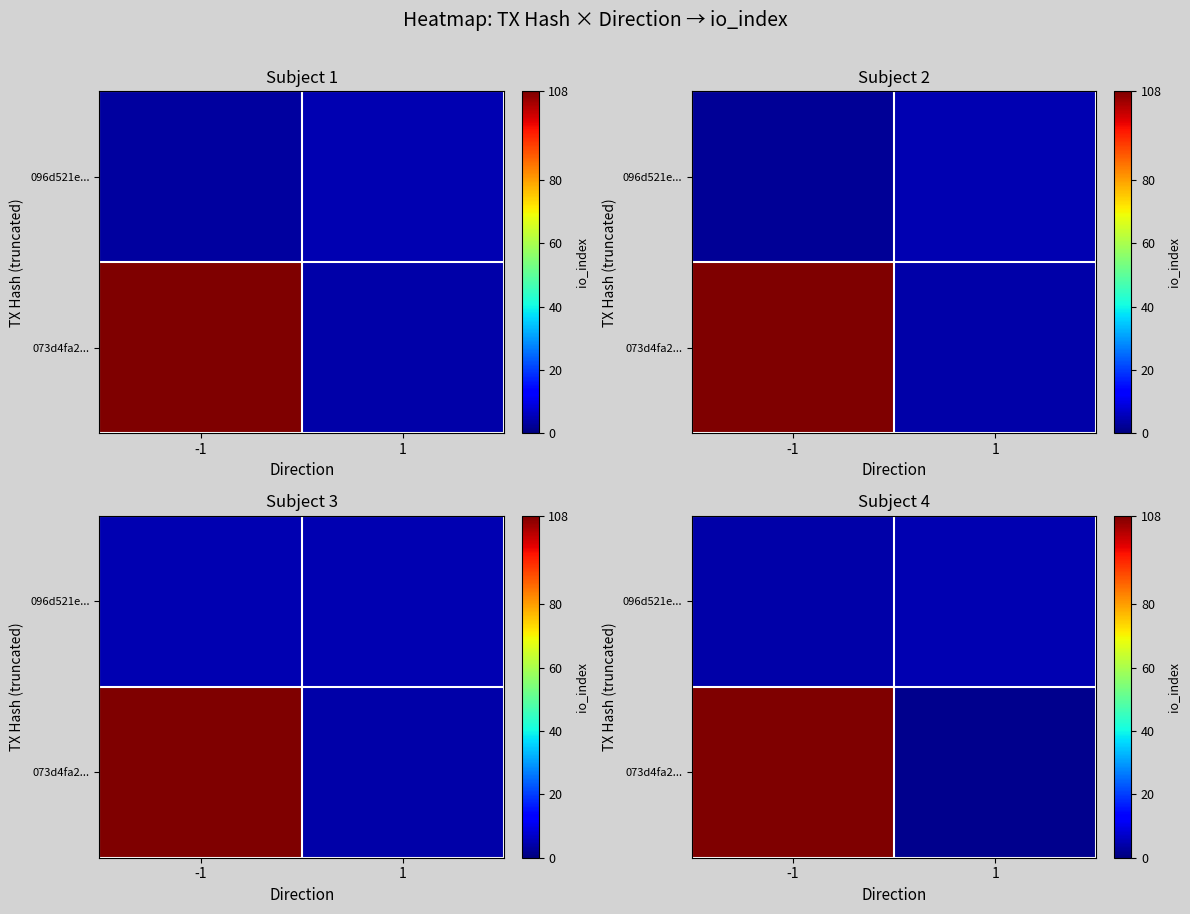

Count the row_1 values in the range 3 to 5.

2